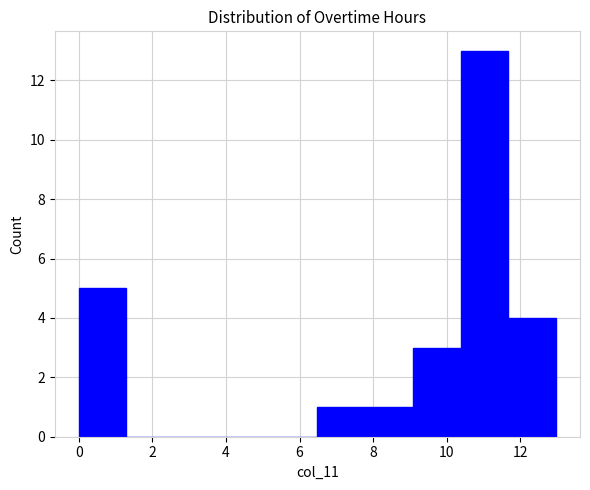

Reading left to right, list every bar in this chart as the range it spans on the x-axis followed by its height. Neither the bar edges nor the heights are printed on the chart, so give them approximately, as read against the axes.

0.0 to 1.2: 5
1.2 to 2.6: 0
2.6 to 3.8: 0
3.8 to 5.2: 0
5.2 to 6.4: 0
6.4 to 7.8: 1
7.8 to 9.0: 1
9.0 to 10.4: 3
10.4 to 11.6: 13
11.6 to 13.0: 4